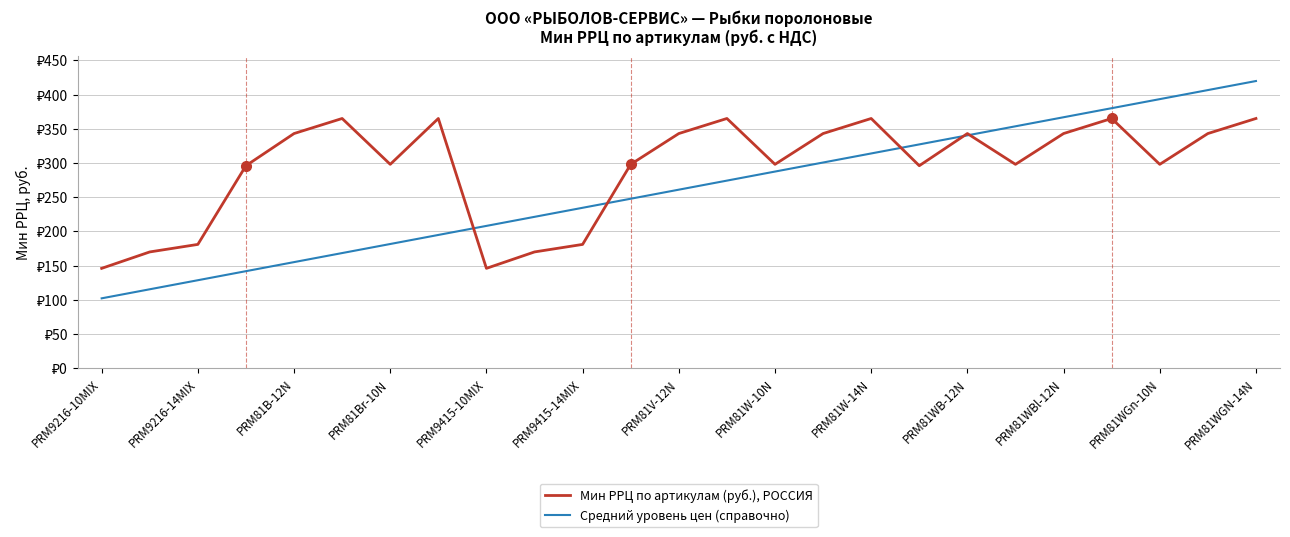

Does the chart display data point markers on the line(s)?

No